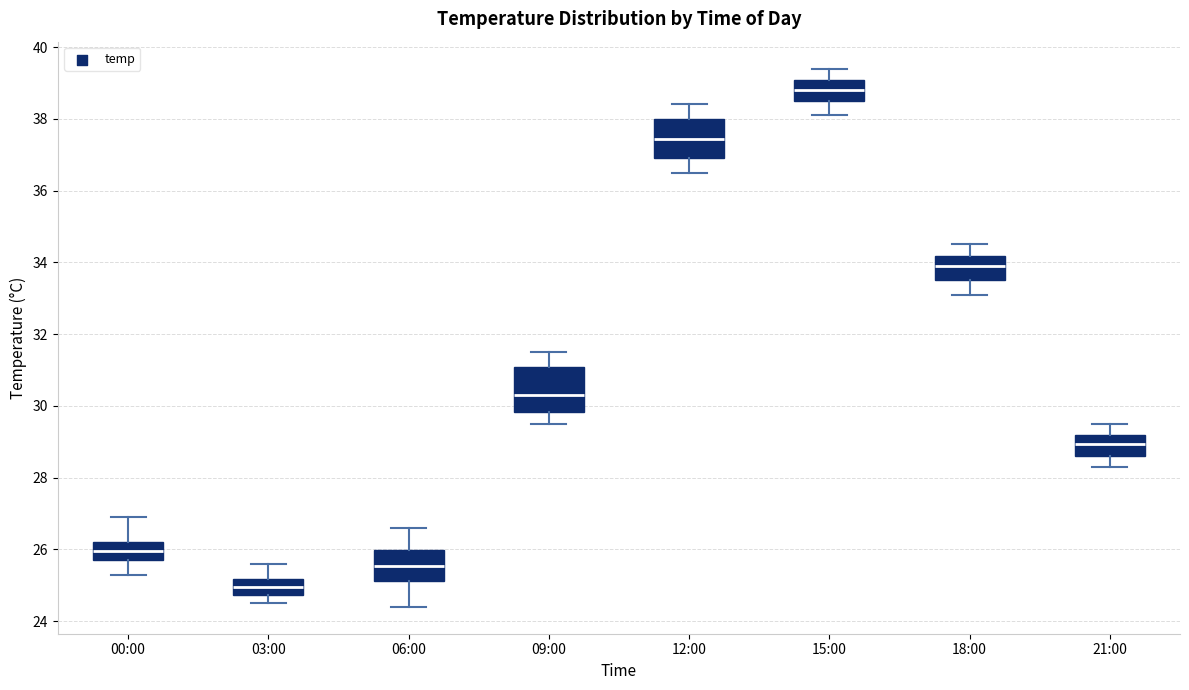

Which box has the highest median line?

15:00